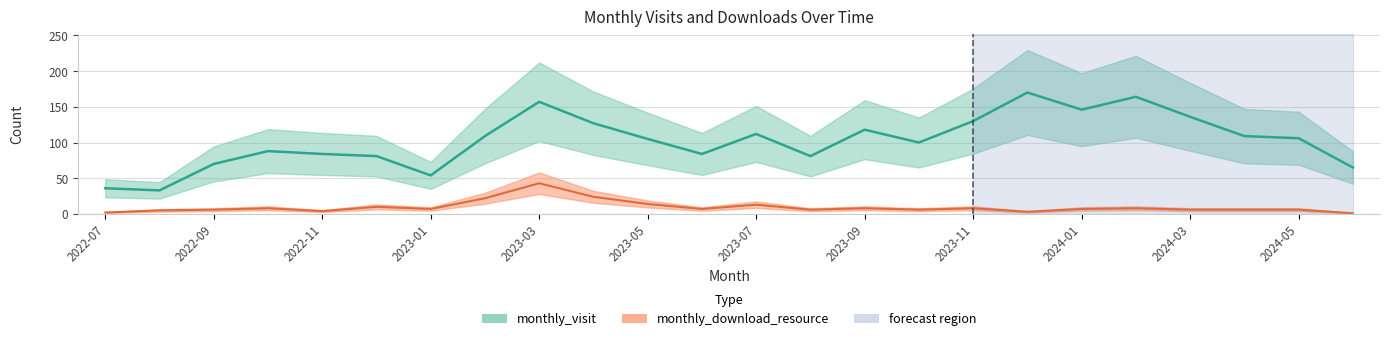

Which series has the largest range (max minus min)?

monthly_visit